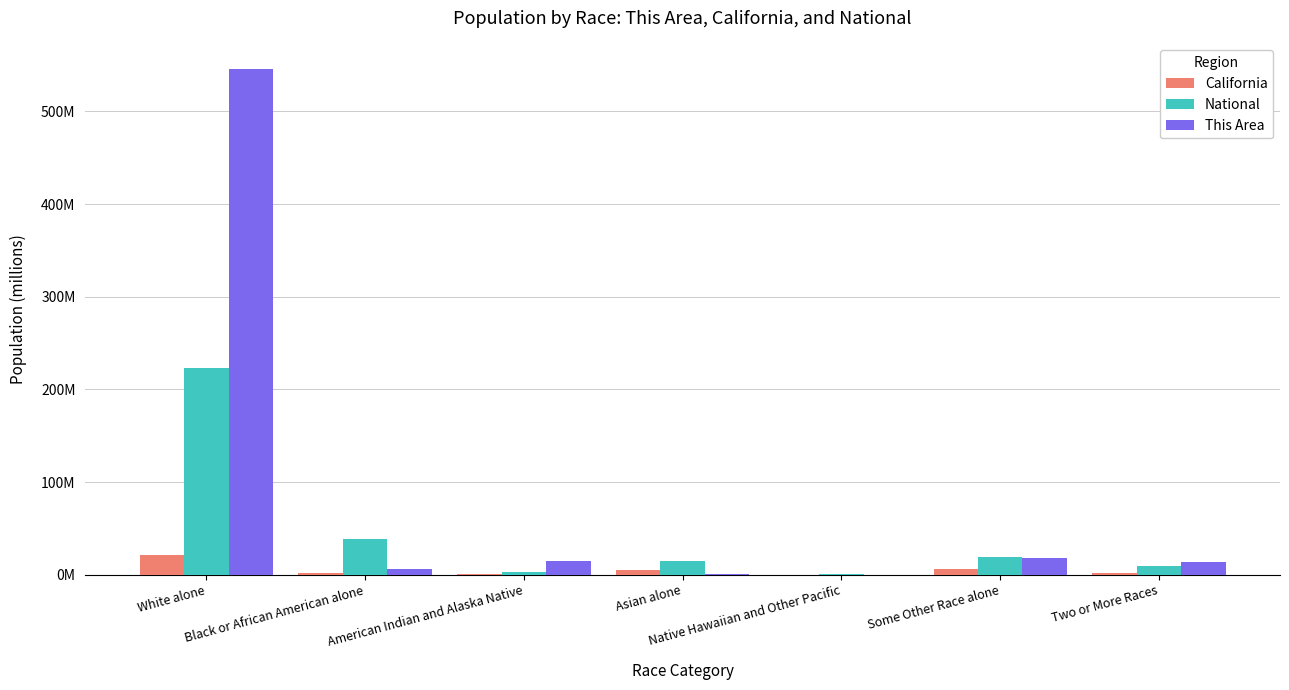

What position from the left is Two or More Races?

7